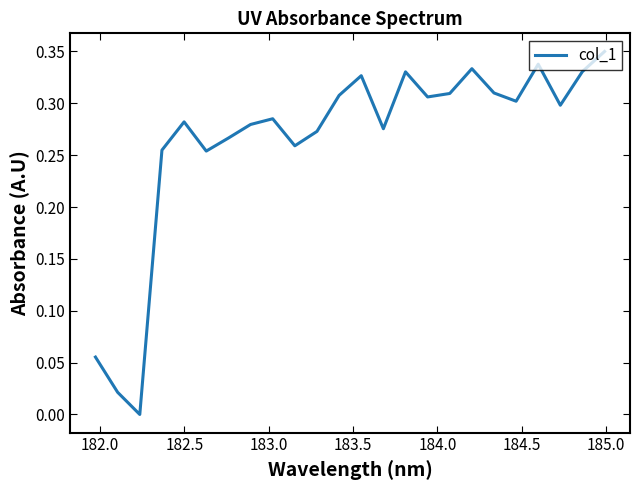

How many interior local peaks (higher than both neighbors) does the data have?

6